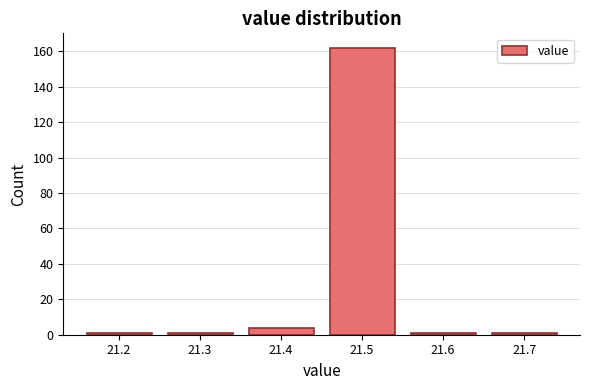

How tall is the bar that spans 21.35 to 21.45 on the x-axis? The values are not printed on the chart, so give them approximately, as read against the axis.

4